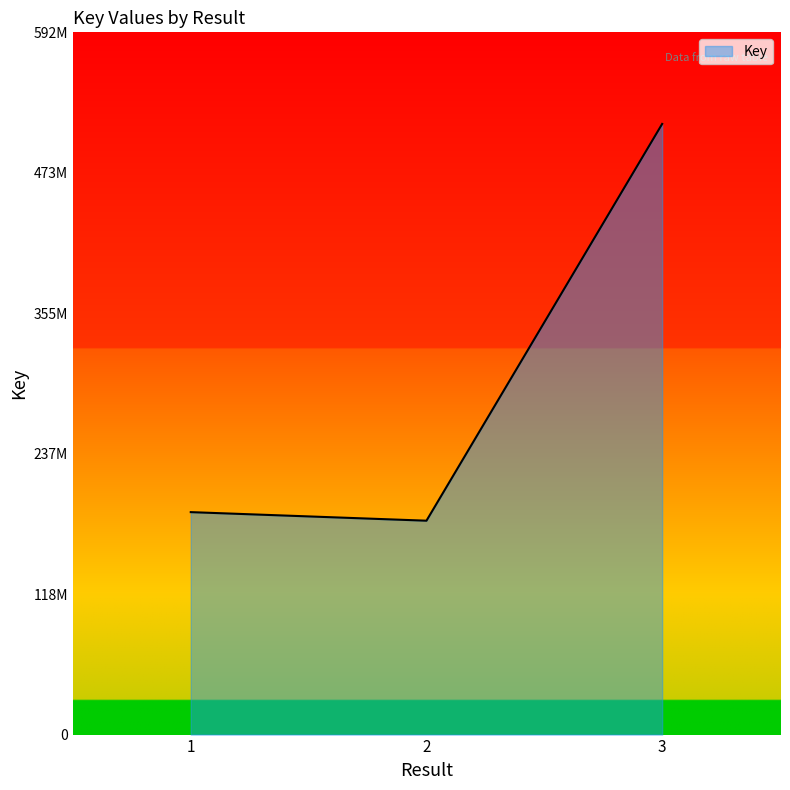

Is this an area chart (filled region under the line)?

Yes